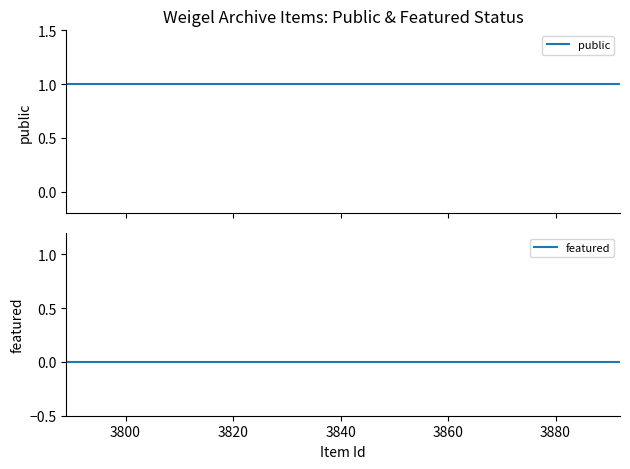

What is the approximate value of public at 3840?

1